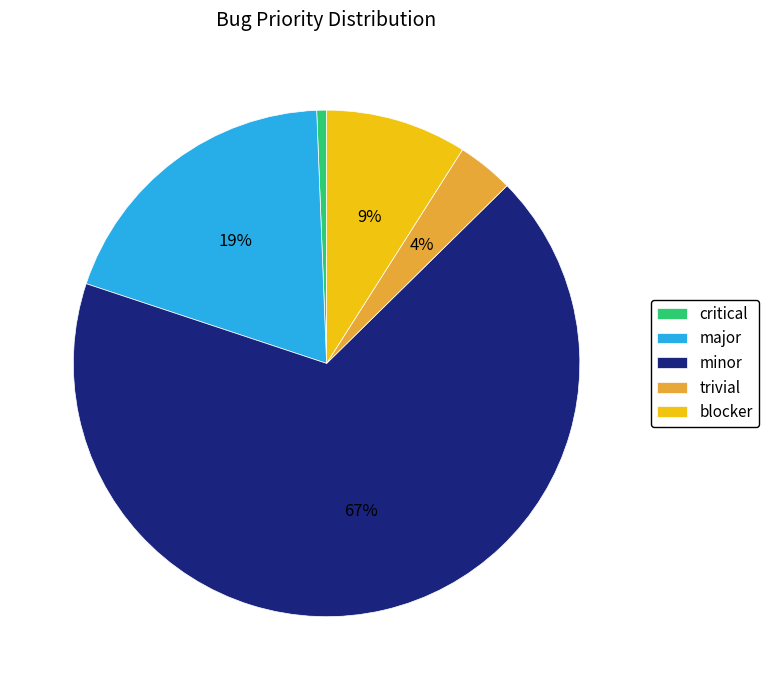

Rank the categories by value from highest to lowest.

minor, major, blocker, trivial, critical